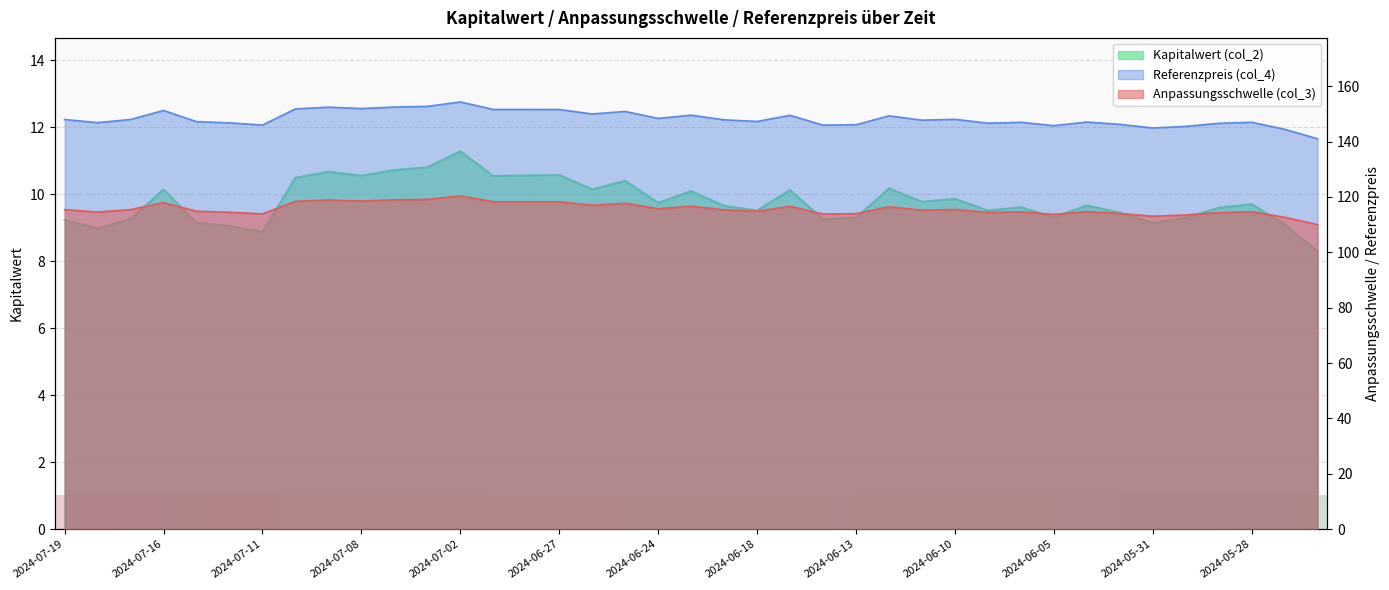

Read the Referenzpreis (col_4) value at 2024-06-03.

146.2